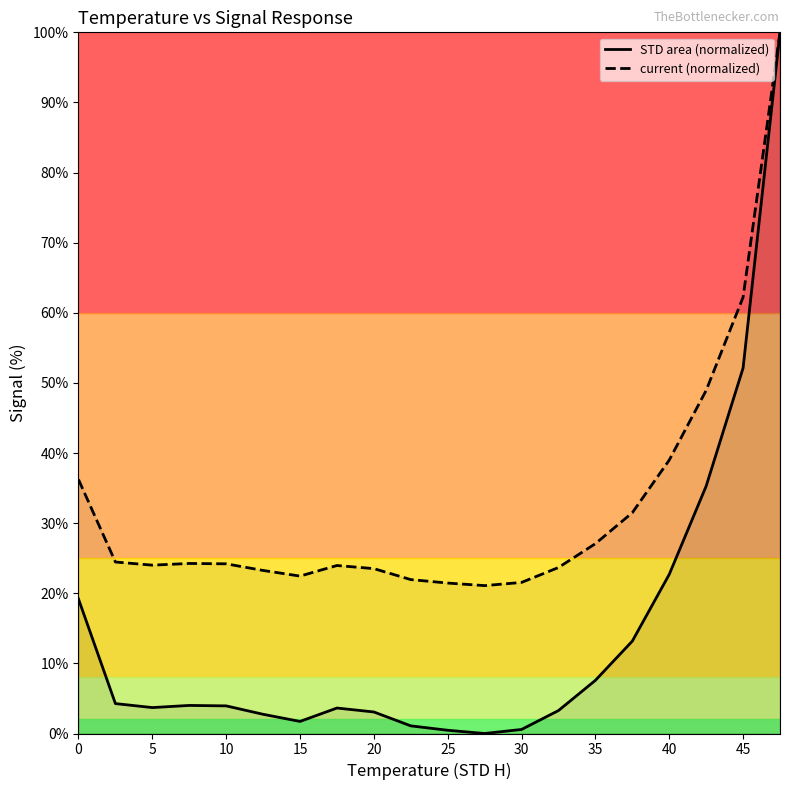

The value of current (normalized) at 35 is 27.1. True or false?

True